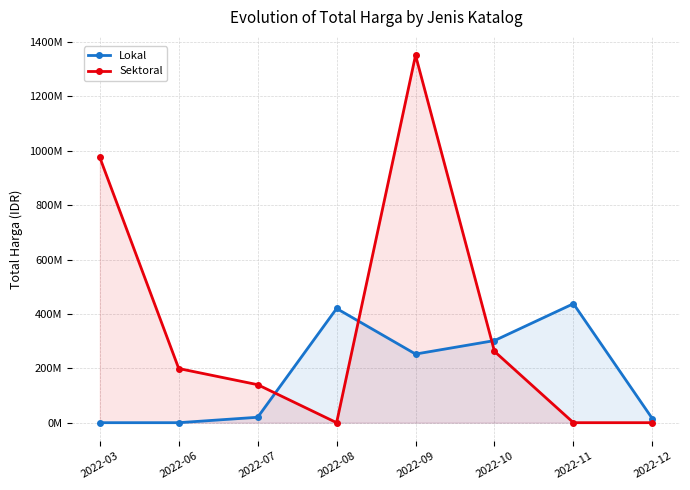

List the series in order of their peak value, highest first.

Sektoral, Lokal